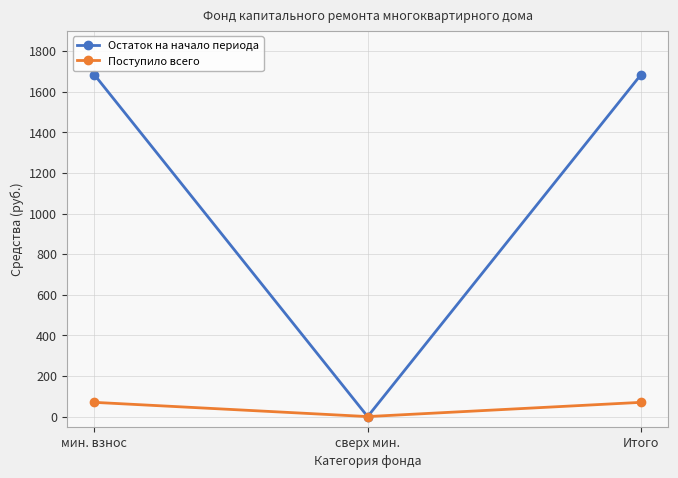

What is the label of the 3rd point from the left?

Итого